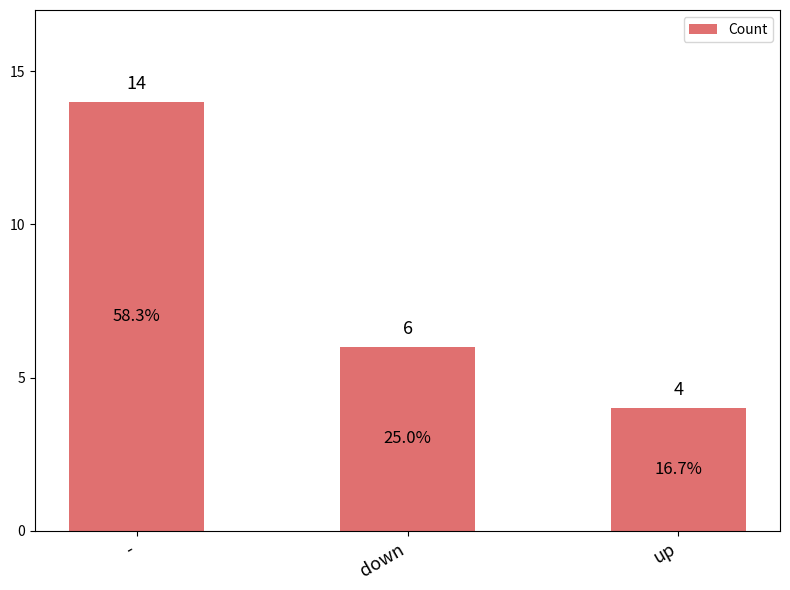

At which label is the value closest to 9?

down